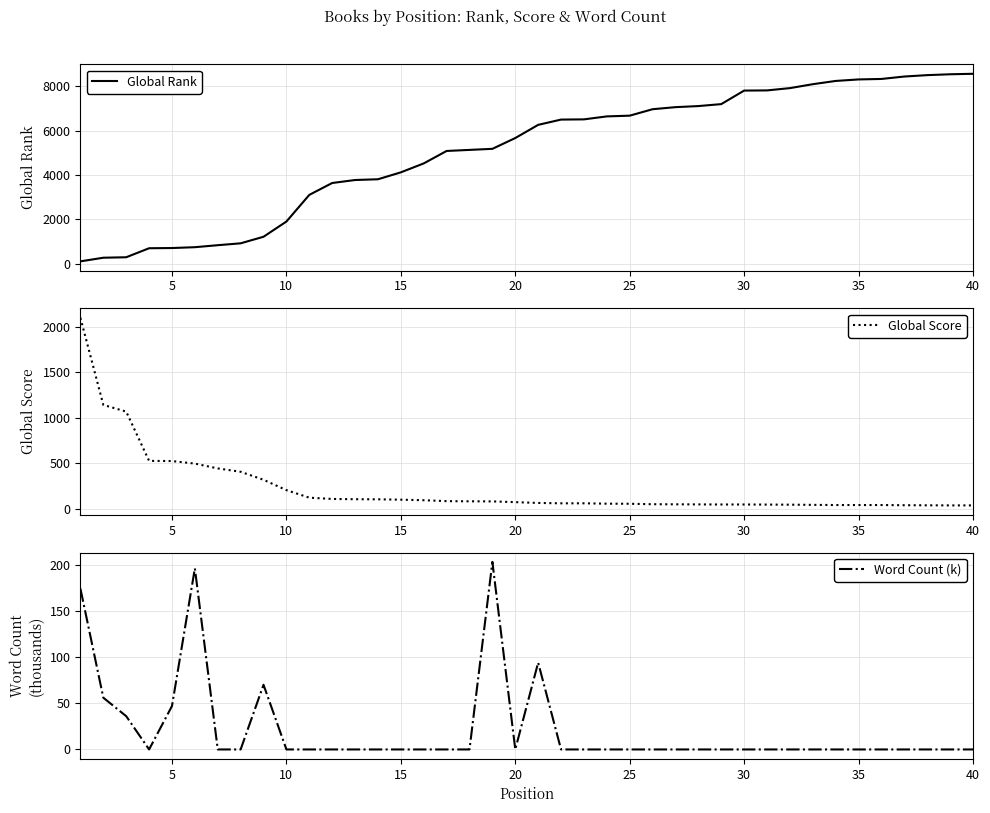

What is the highest value of the Global Rank series?

8573